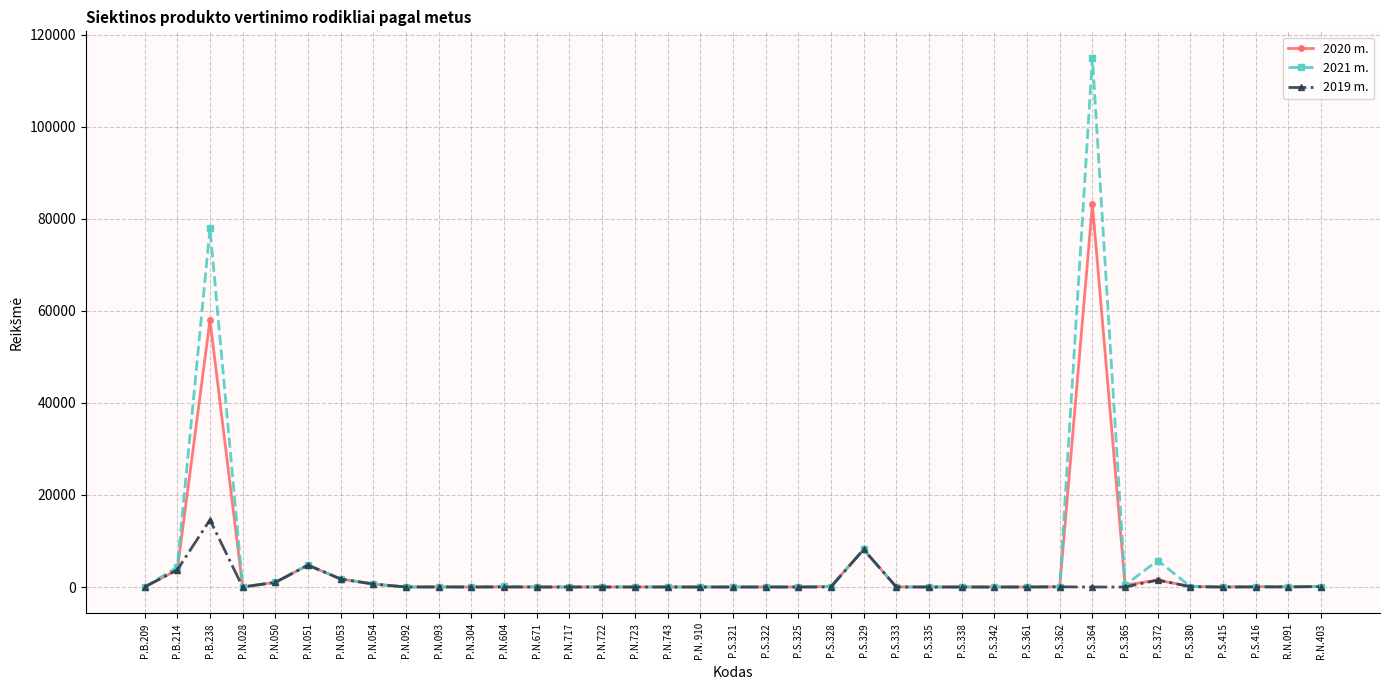

At which label does 2019 m. reach its peak?

P.B.238